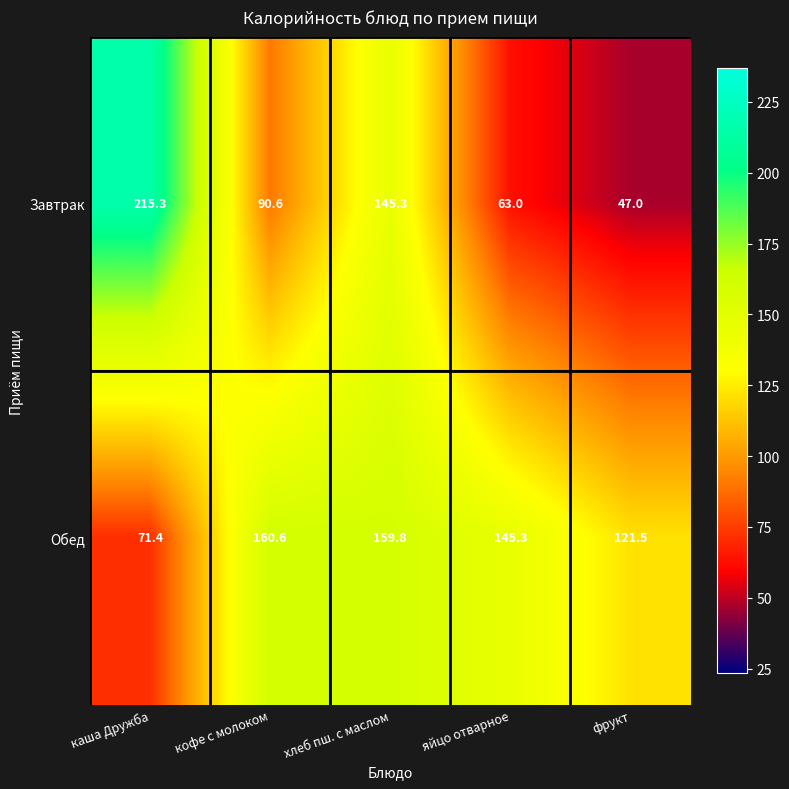

Reading left to right, extract all data points from this chart.

Завтрак: 215.3	90.6	145.3	63.0	47.0
Обед: 71.4	160.6	159.8	145.3	121.5